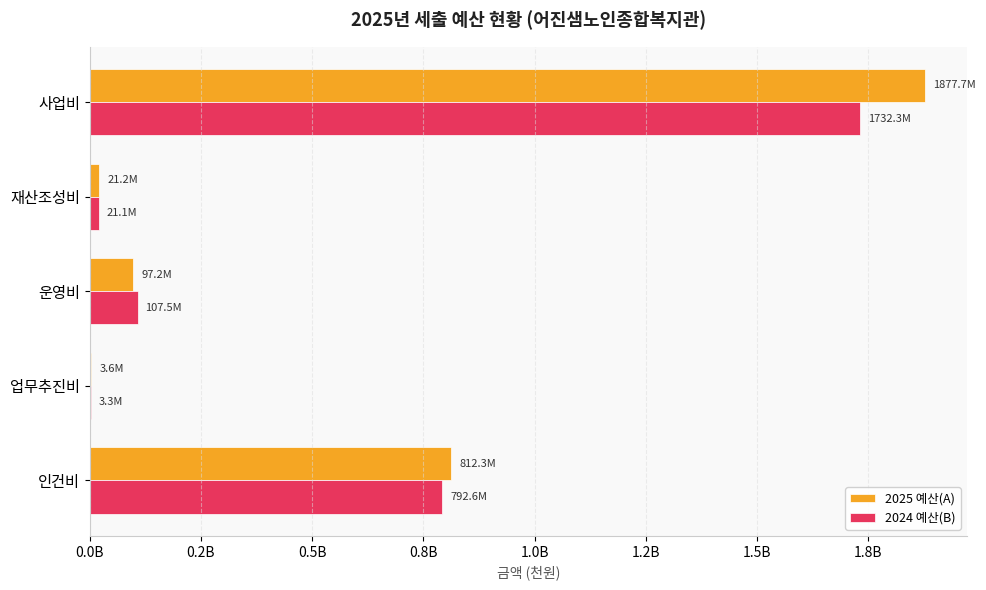

What is the value of the 2024 예산(B) bar at the 5th from the left?

1732274000